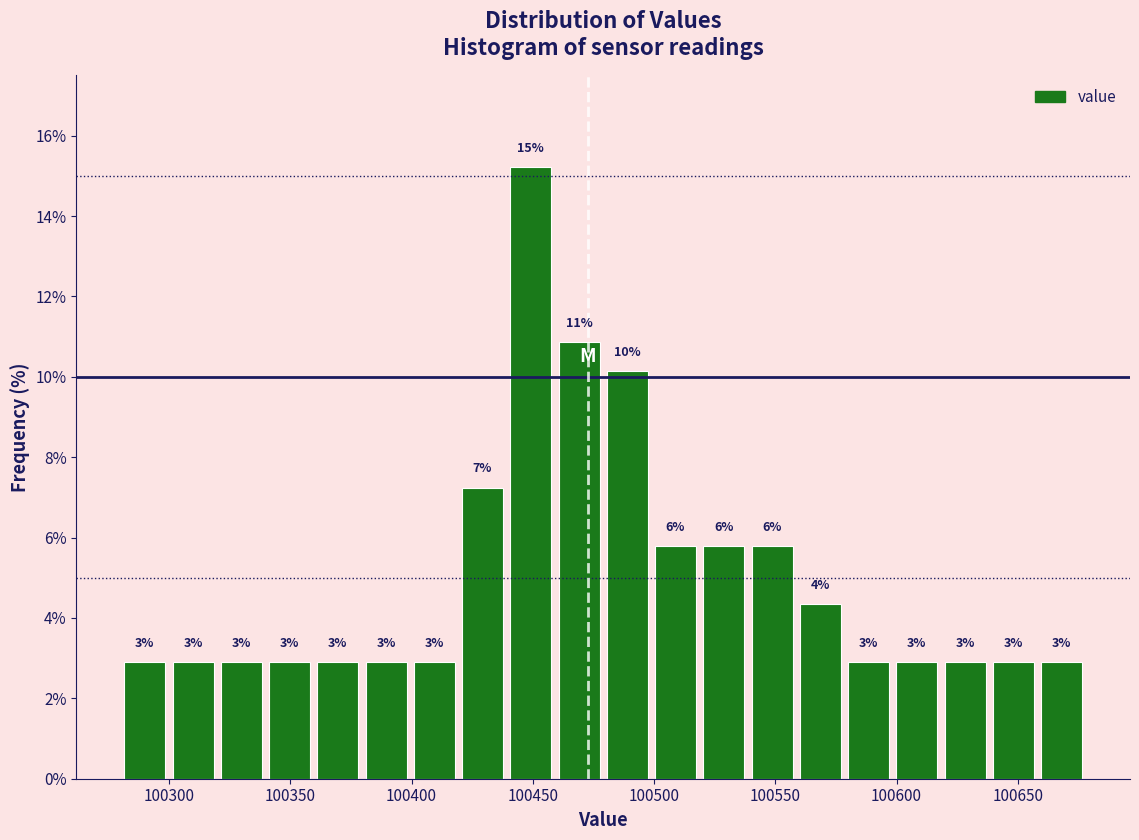

Around what value on the x-axis is the tallest bar? Give the approximate position of its centre, as read against the axis.

100450